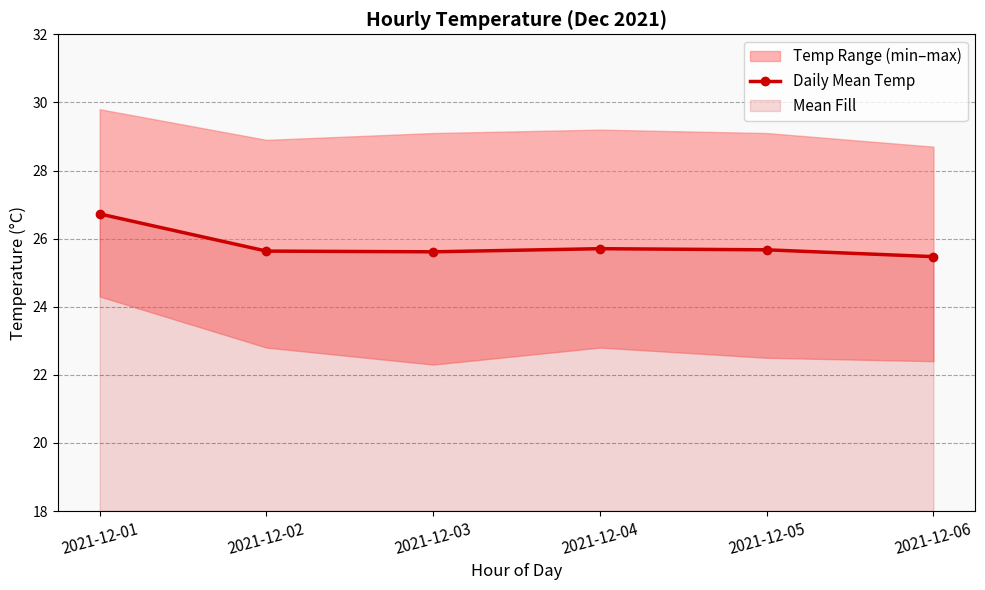

What value does the data have at 2021-12-01?

26.7